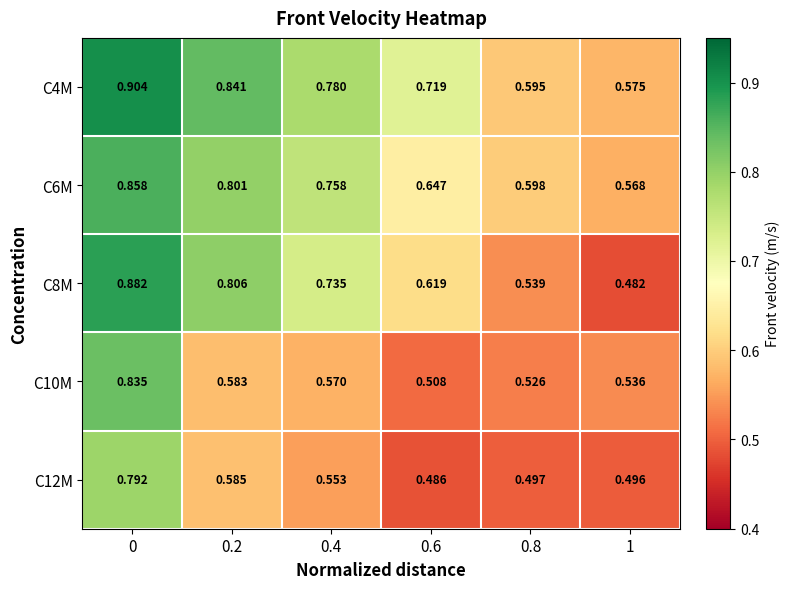

What is the total value across all series at 0.8?

2.8